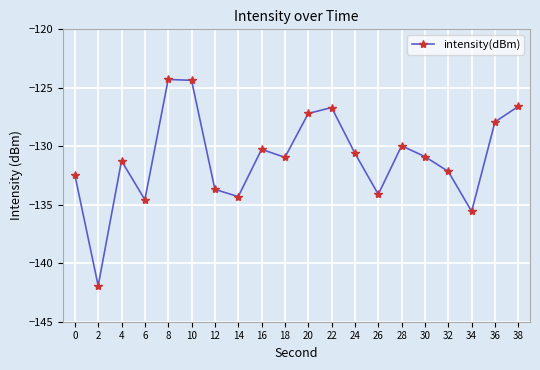

Which has a higher value, 34 or 8?

8